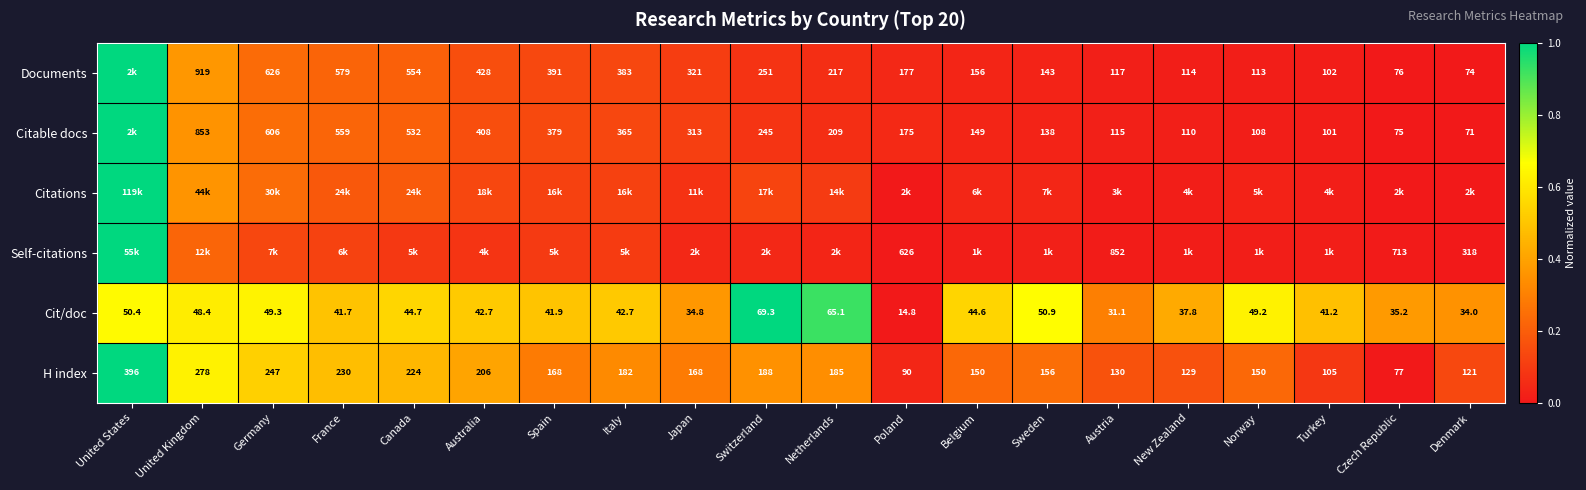

At which label does H index reach its minimum?

Czech Republic